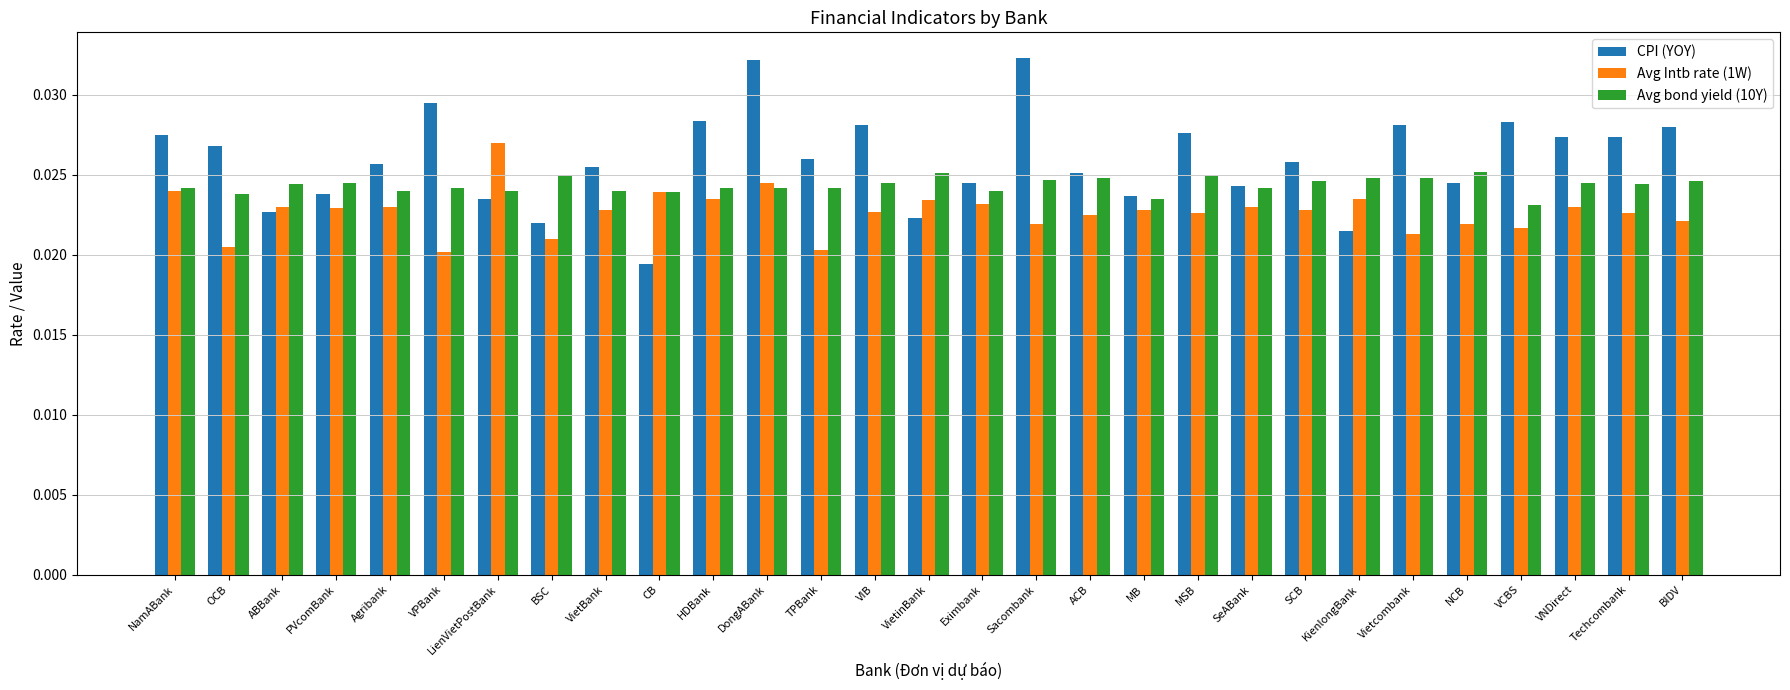

Count the Avg bond yield (10Y) values in the range 0 to 1.

29